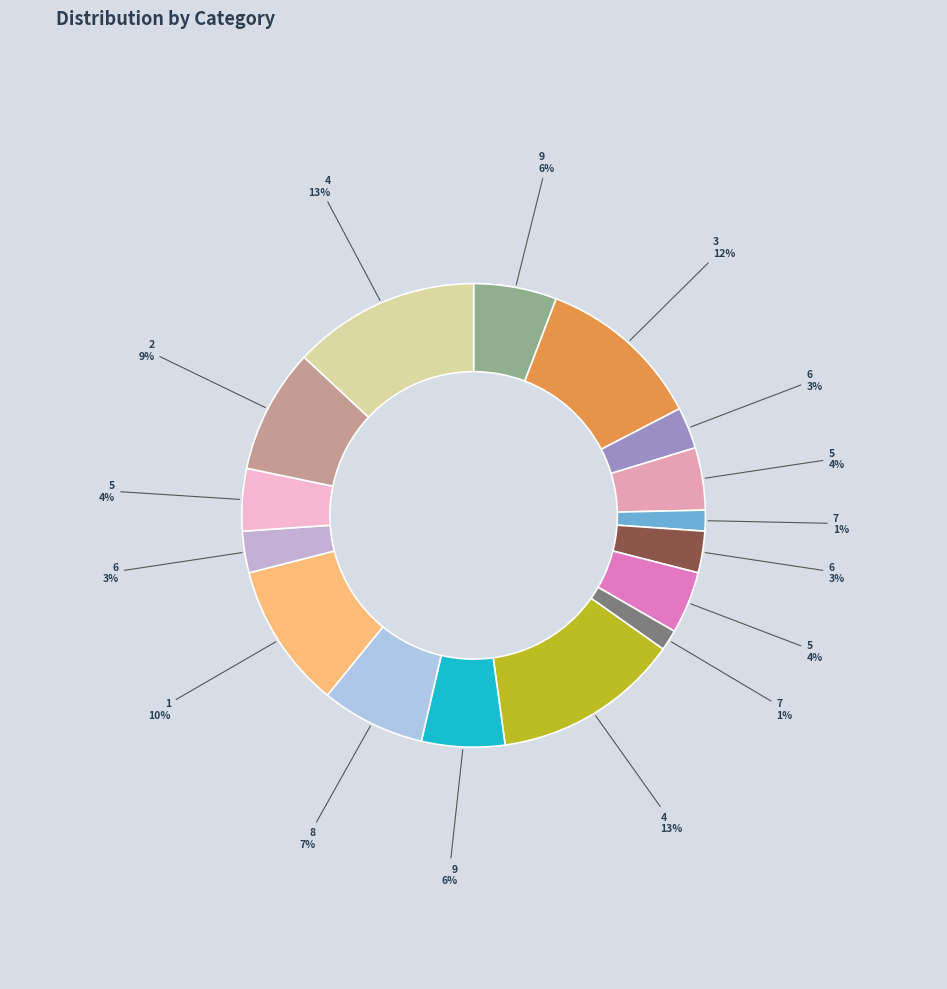

To the nearest percent, what is the difference between the largest and smallest slice percentages?

12%